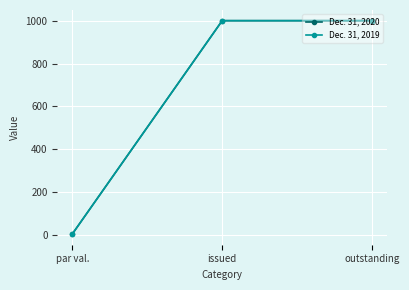

True or false: Dec. 31, 2020 has a value of 5 at par val..

True